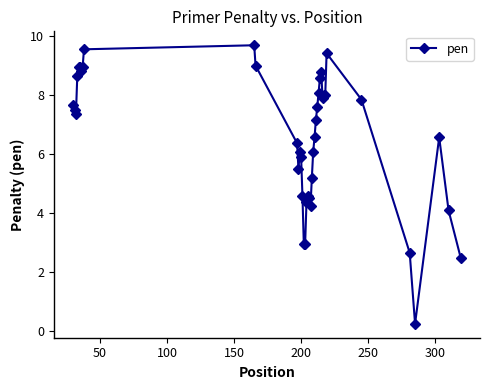

True or false: the data has more than 0 interior local peaks.

True